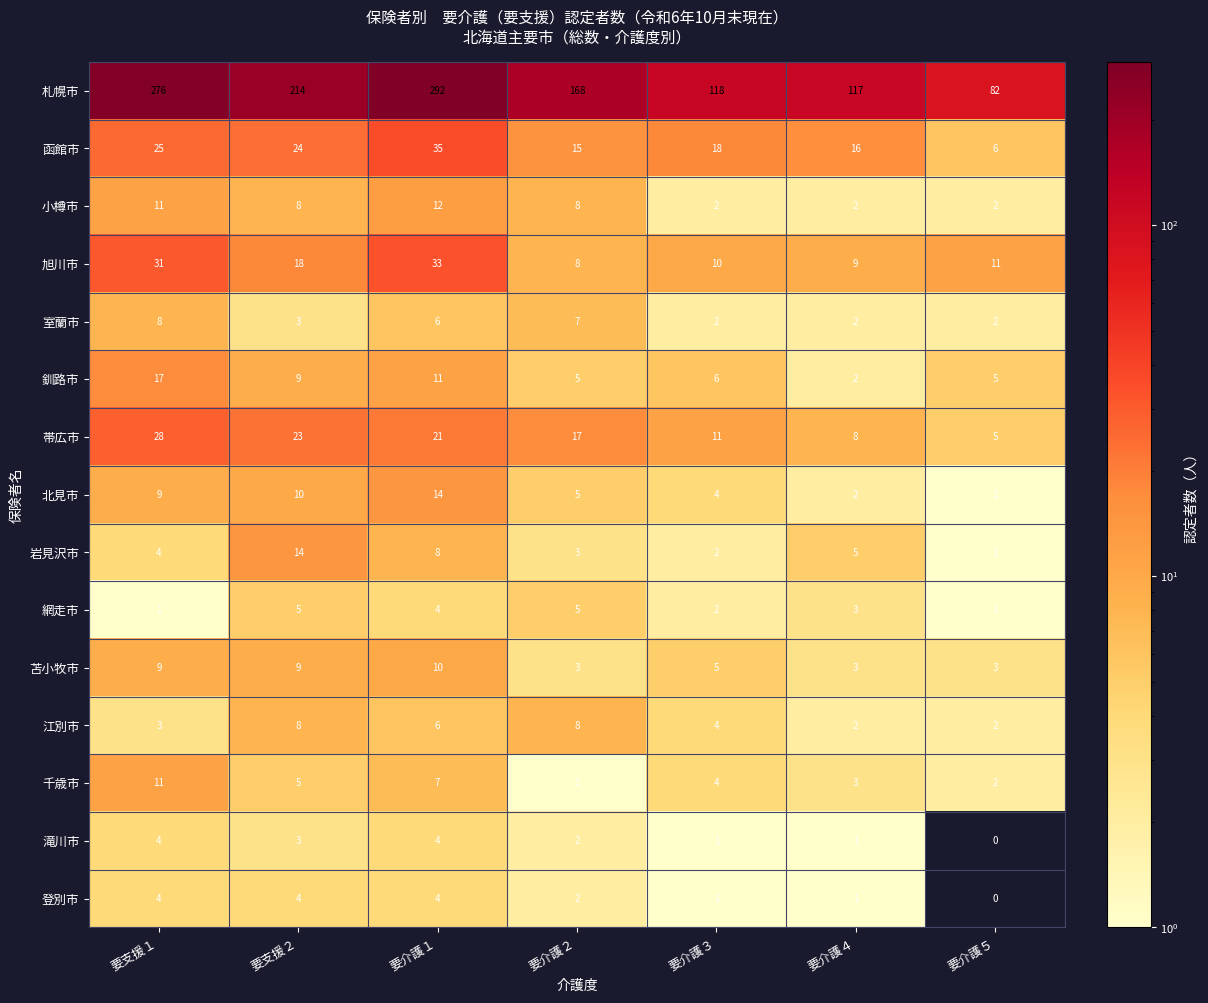

Is it true that 札幌市 equals 489 at 要支援１?

False